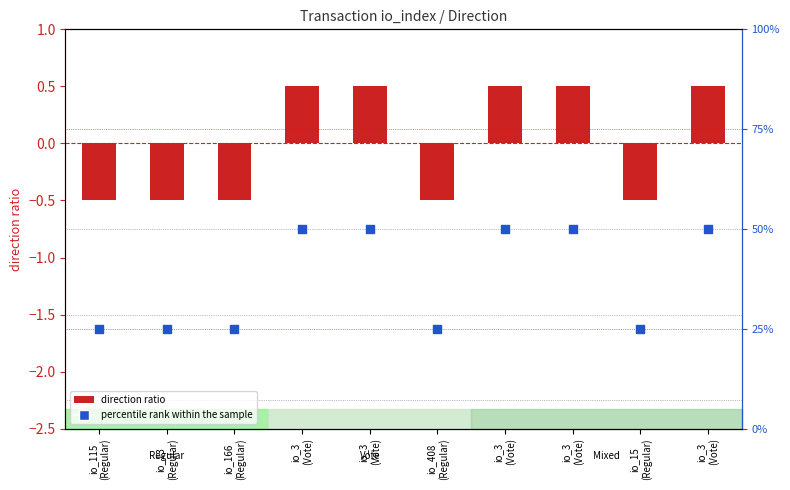

At which category is the sum across all series the highest?

io_3
(Vote)